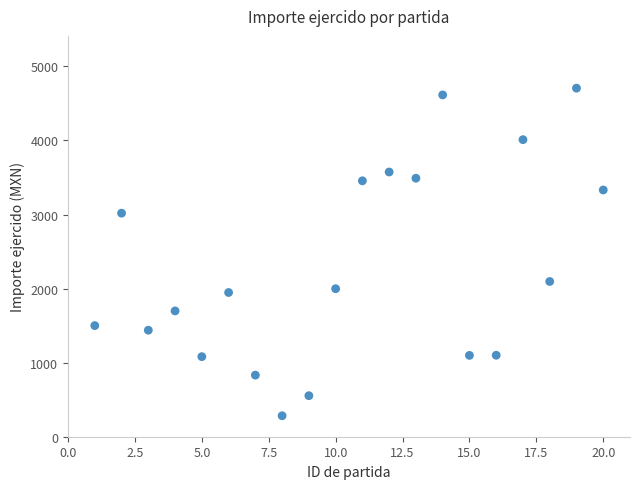

What Y value in the scatter plot is closest to 2494?

2095.6